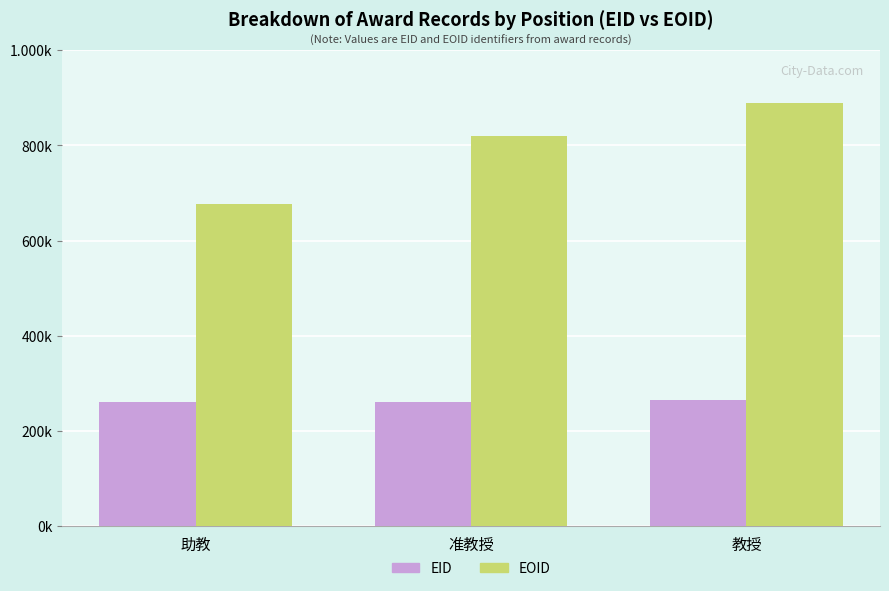

List the series in order of their overall mean, highest first.

EOID, EID